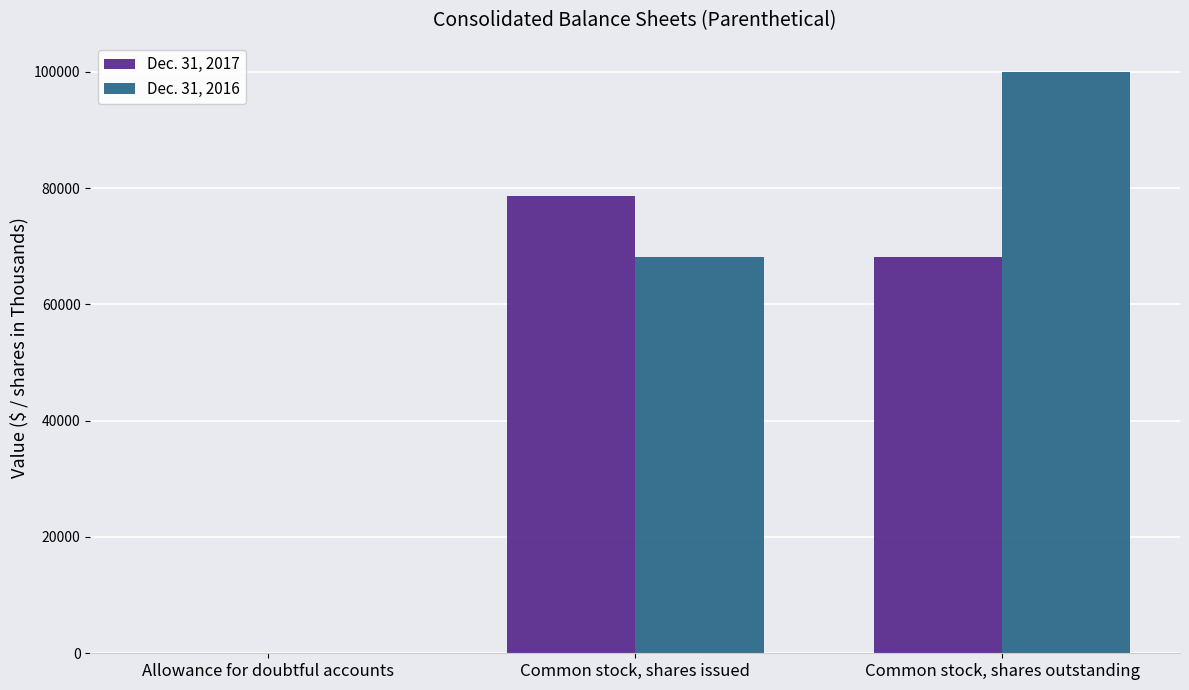

Where is Dec. 31, 2016 nearest to the value 50013?

Common stock, shares issued